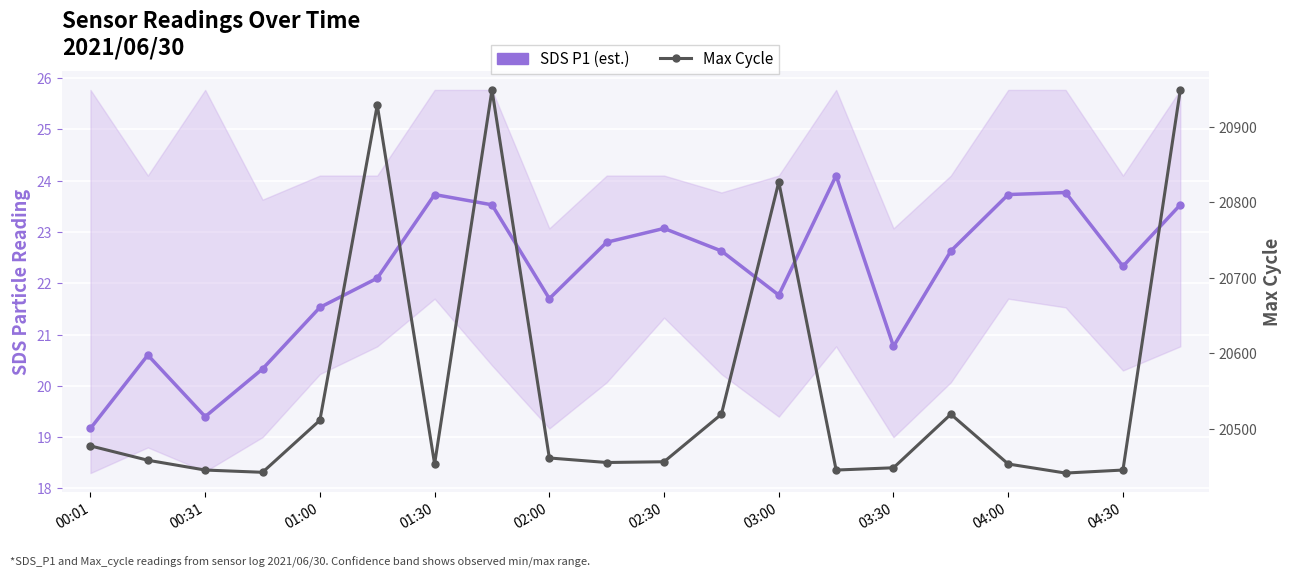

How many data points does each series have?

20